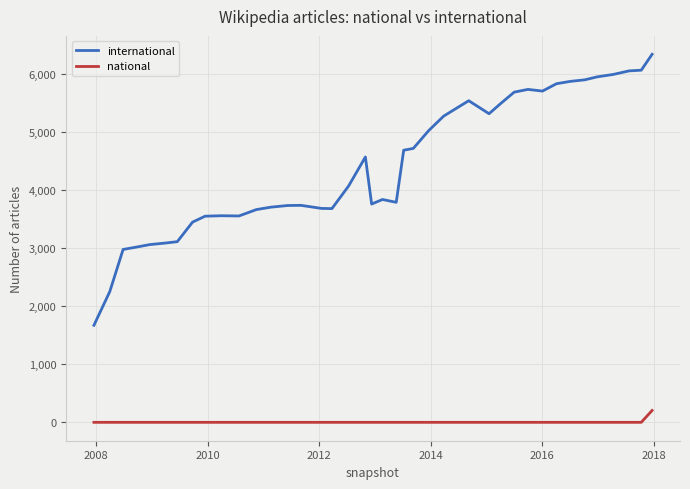

Rank the series by their average value, from highest to lowest.

international, national